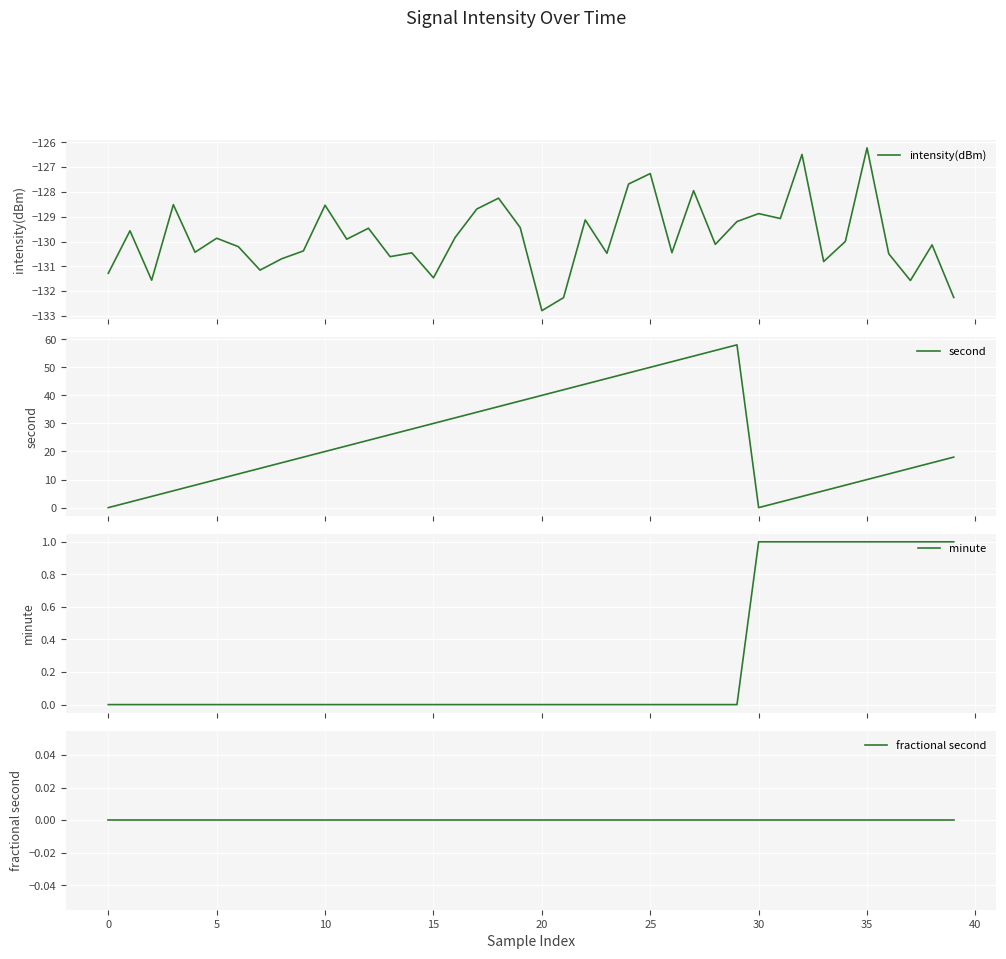

The fractional second series shows 0.0 at 22. True or false?

True